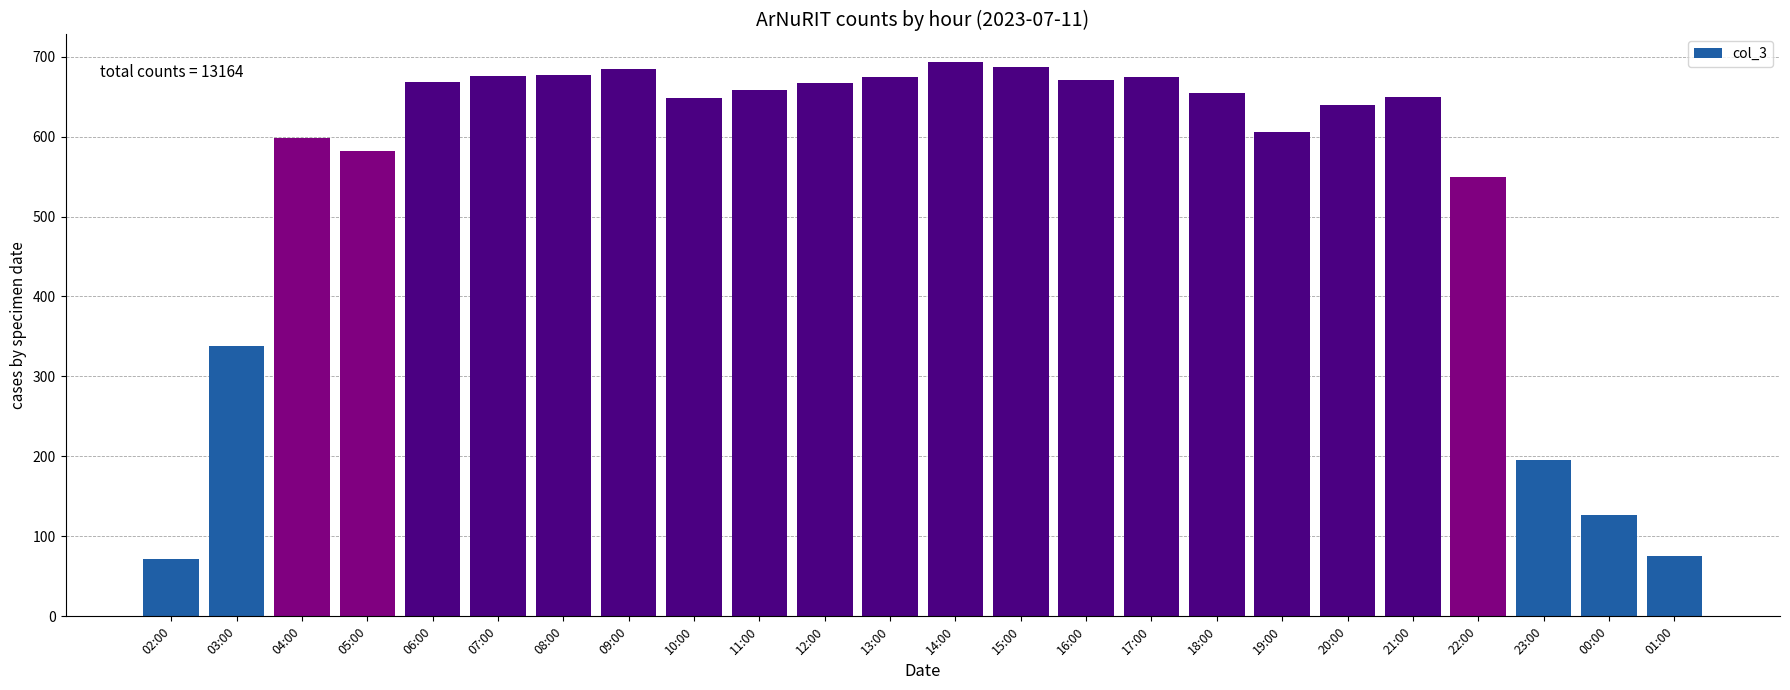

What is the smallest value displayed?

72